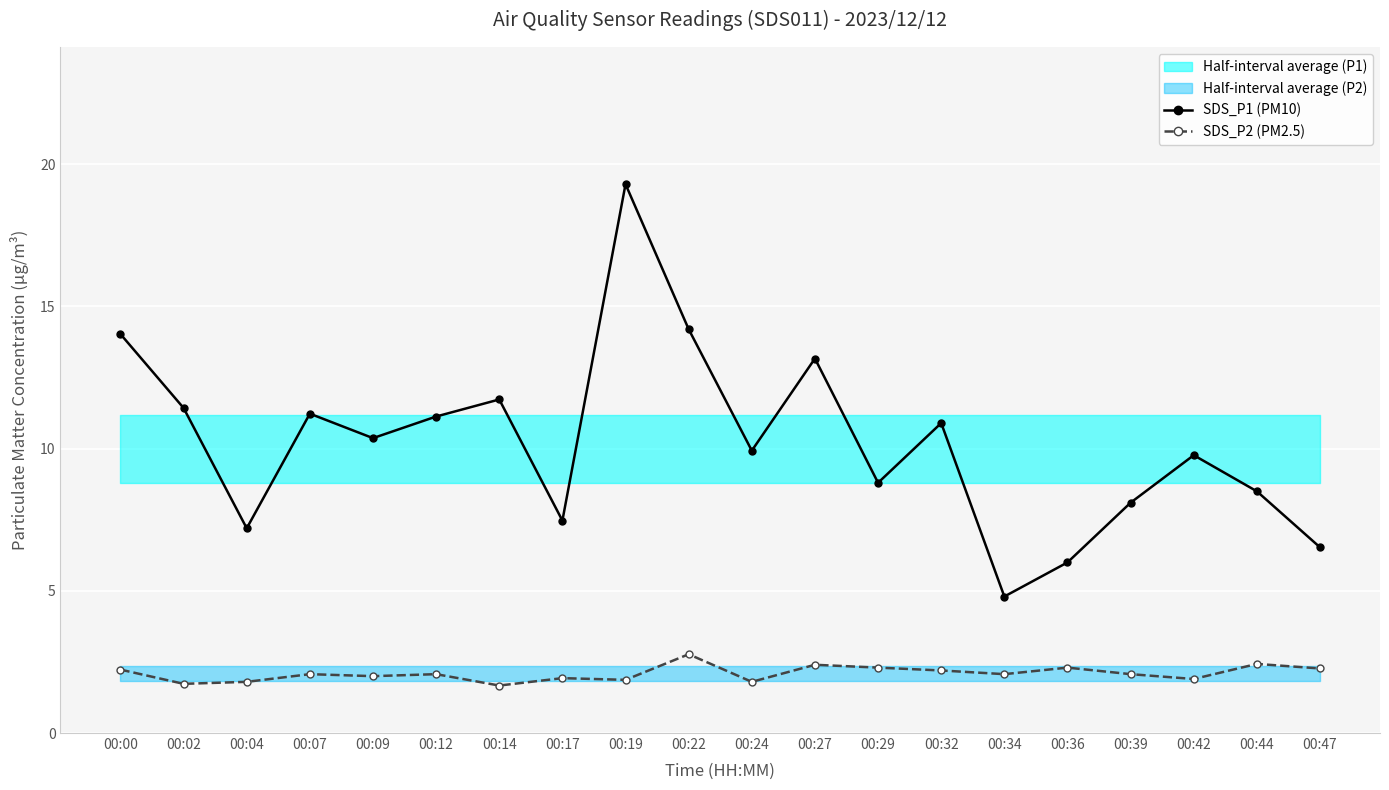

How many data points in SDS_P2 (PM2.5) are less than 2?

7